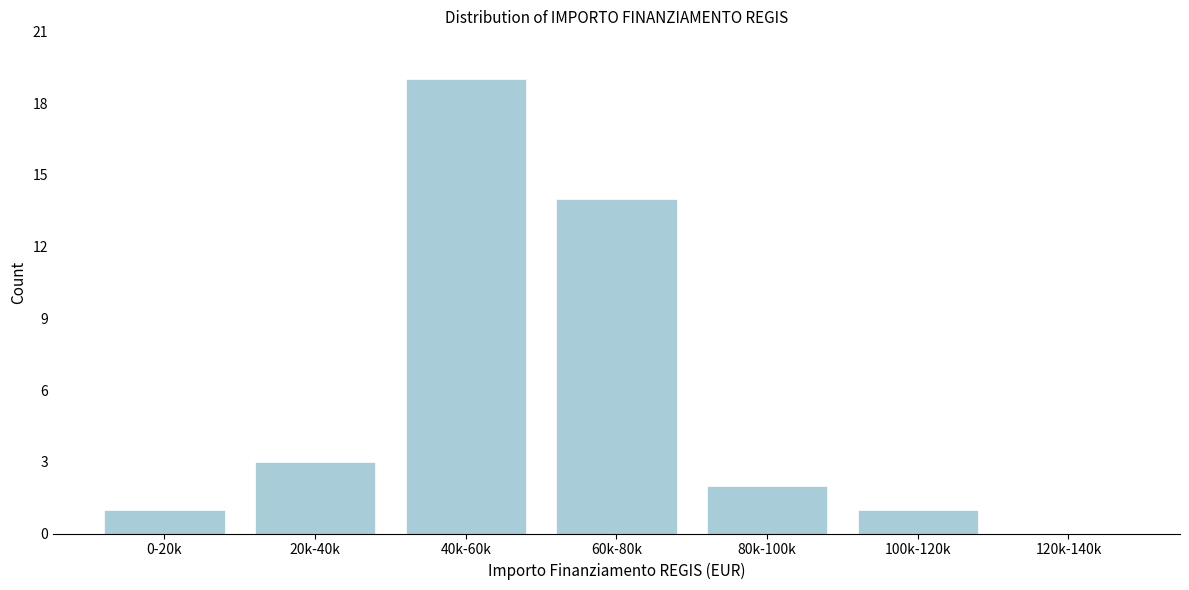

Reading left to right, what are all the values shown in this chart?

0-20k=1	20k-40k=3	40k-60k=19	60k-80k=14	80k-100k=2	100k-120k=1	120k-140k=0